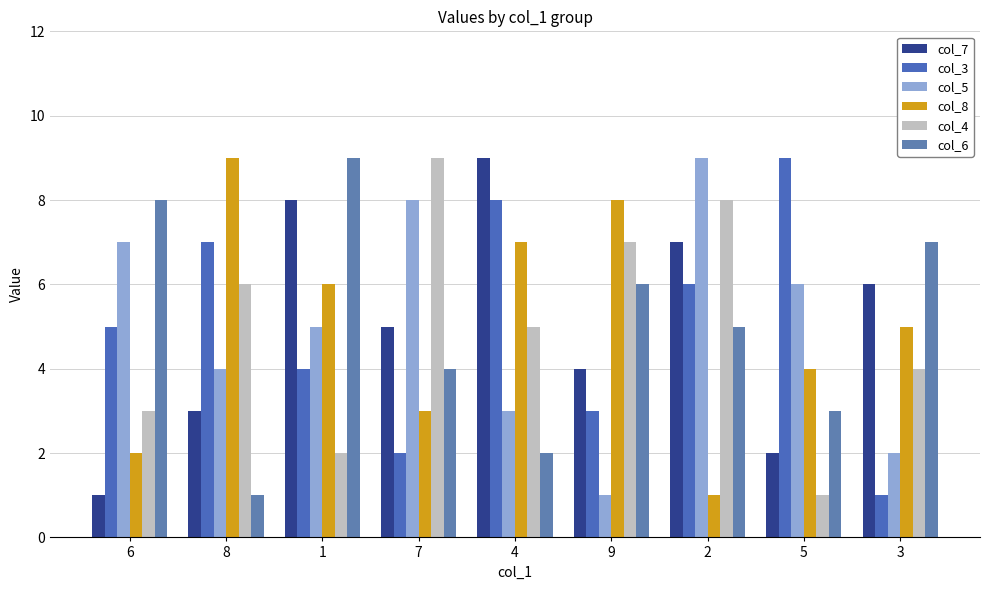

Where does the col_7 series first go above 5?

1